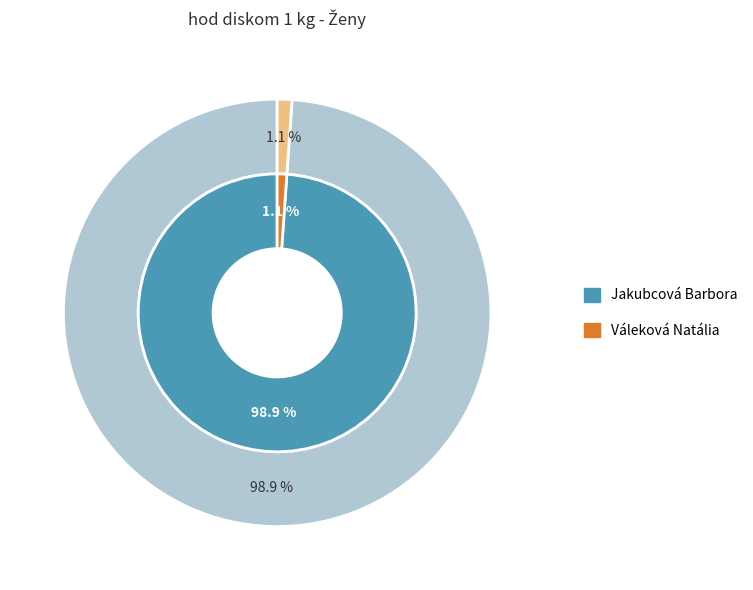

To the nearest percent, what is the average slice percentage?

50%